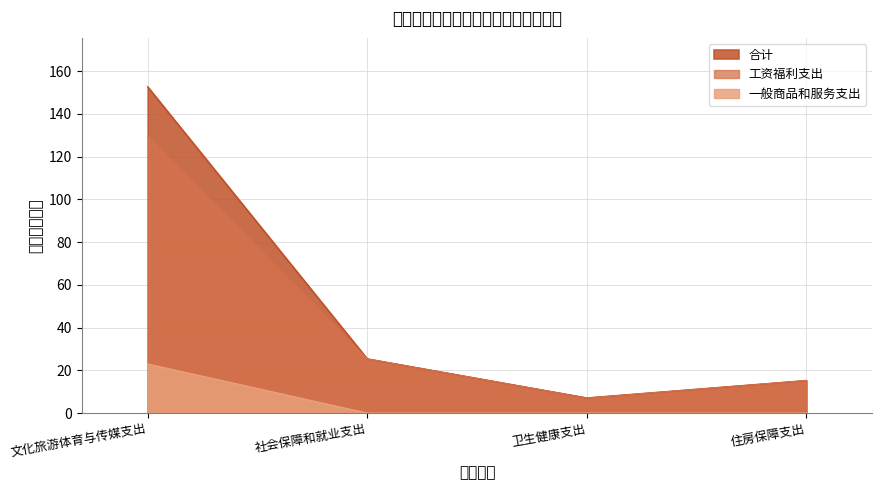

Where does the 合计 series first go above 25?

文化旅游体育与传媒支出